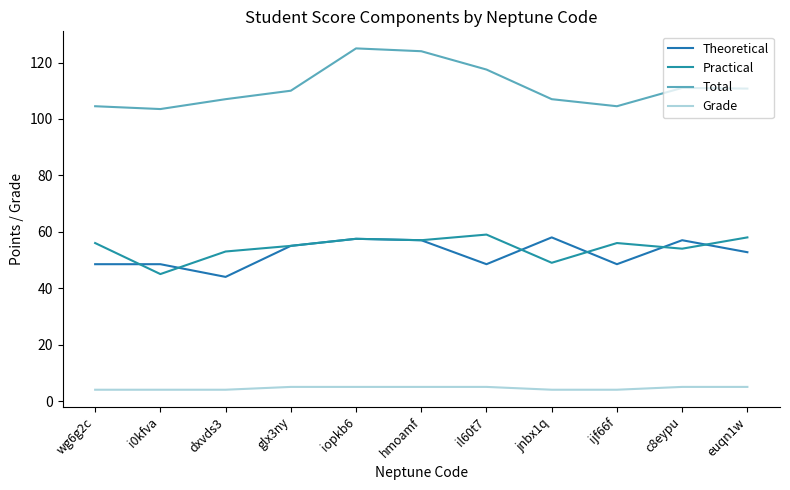

How many lines are shown in the chart?

4